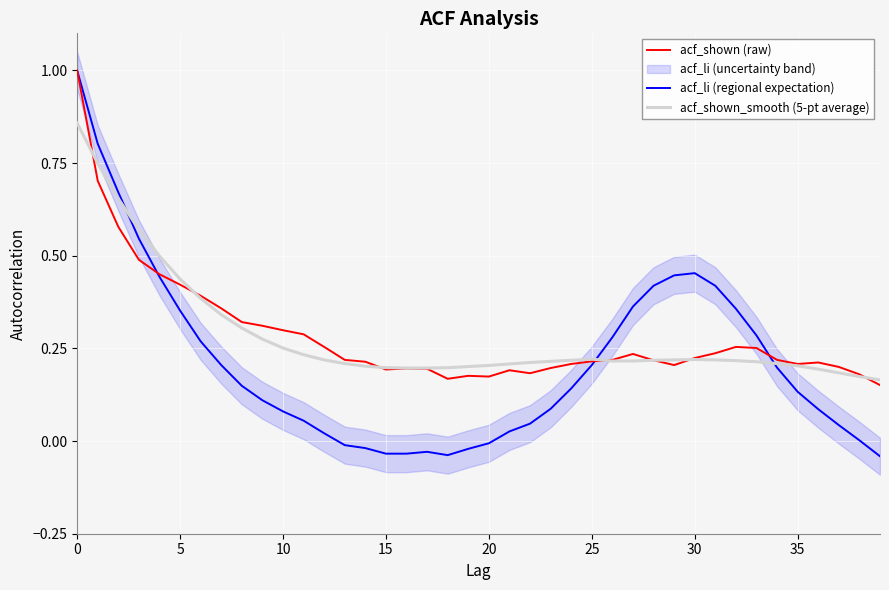

Reading right to left, transcribe all the data shown in this chart.

acf_shown (raw): 0.2	0.2	0.2	0.2	0.2	0.2	0.3	0.3	0.2	0.2	0.2	0.2	0.2	0.2	0.2	0.2	0.2	0.2	0.2	0.2	0.2	0.2	0.2	0.2	0.2	0.2	0.2	0.3	0.3	0.3	0.3	0.3	0.4	0.4	0.4	0.5	0.5	0.6	0.7	1.0
acf_li (regional expectation): -0.0	0.0	0.0	0.1	0.1	0.2	0.3	0.4	0.4	0.5	0.4	0.4	0.4	0.3	0.2	0.1	0.1	0.0	0.0	-0.0	-0.0	-0.0	-0.0	-0.0	-0.0	-0.0	-0.0	0.0	0.1	0.1	0.1	0.1	0.2	0.3	0.4	0.4	0.5	0.7	0.8	1.0
acf_shown_smooth (5-pt average): 0.2	0.2	0.2	0.2	0.2	0.2	0.2	0.2	0.2	0.2	0.2	0.2	0.2	0.2	0.2	0.2	0.2	0.2	0.2	0.2	0.2	0.2	0.2	0.2	0.2	0.2	0.2	0.2	0.2	0.3	0.3	0.3	0.3	0.4	0.4	0.5	0.6	0.7	0.7	0.9